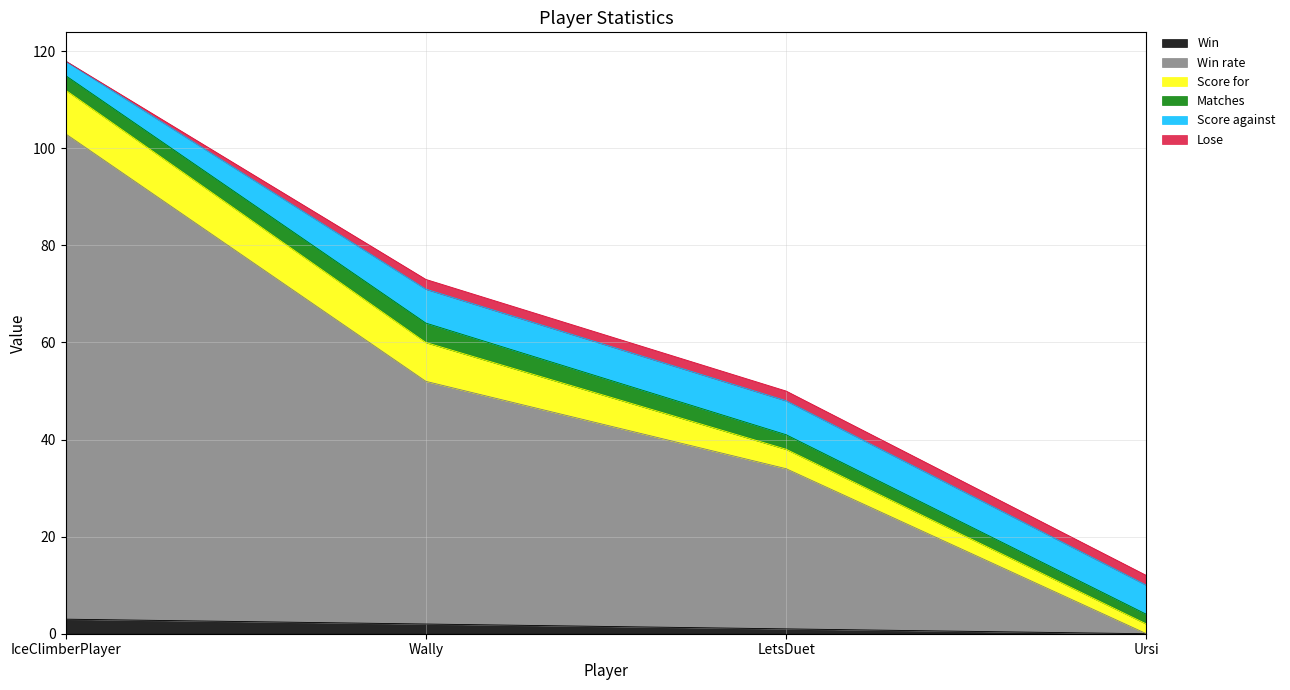

What are all the series names shown in the legend?

Win, Win rate, Score for, Matches, Score against, Lose